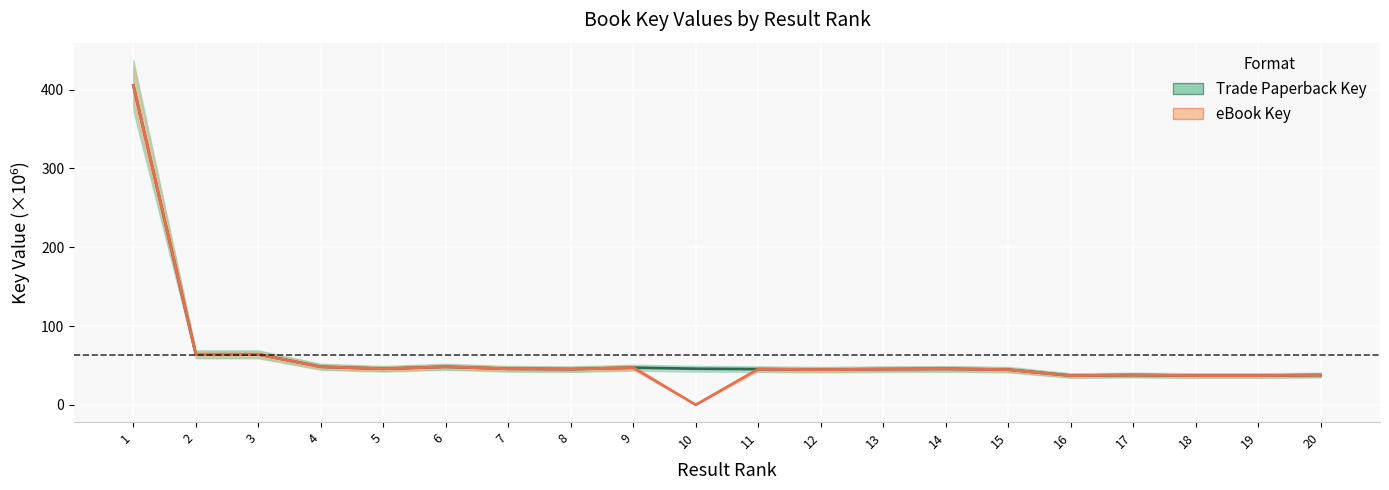

True or false: Trade Paperback Key and eBook Key intersect in this chart.

False